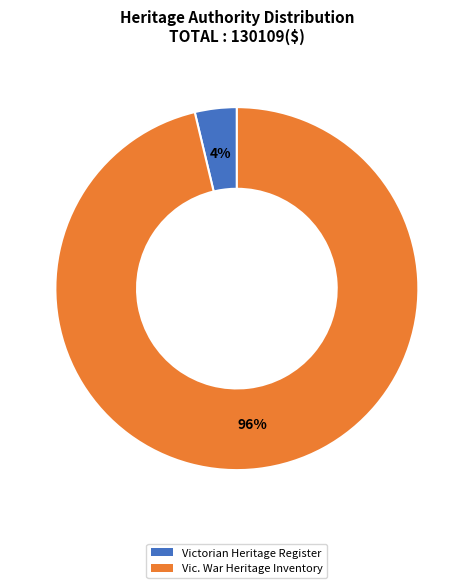

To the nearest percent, what is the average slice percentage?

50%